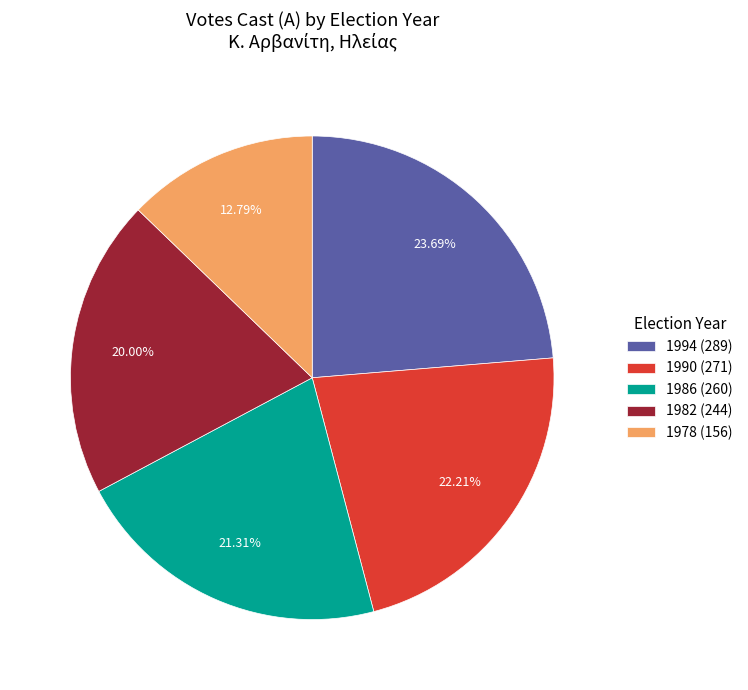

What percentage is the 1982 slice, to the nearest percent?

20%